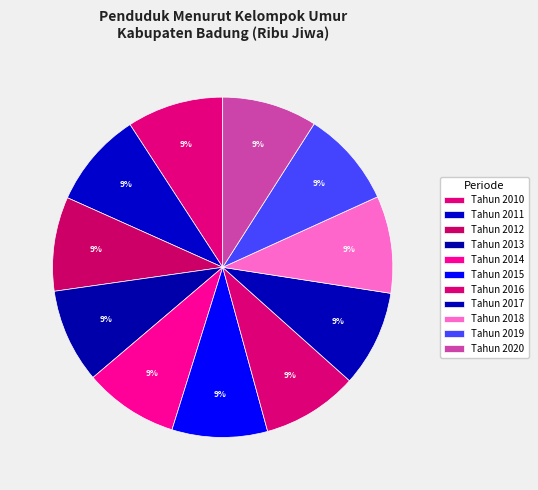

Between Tahun 2016 and Tahun 2012, which is larger?

Tahun 2016